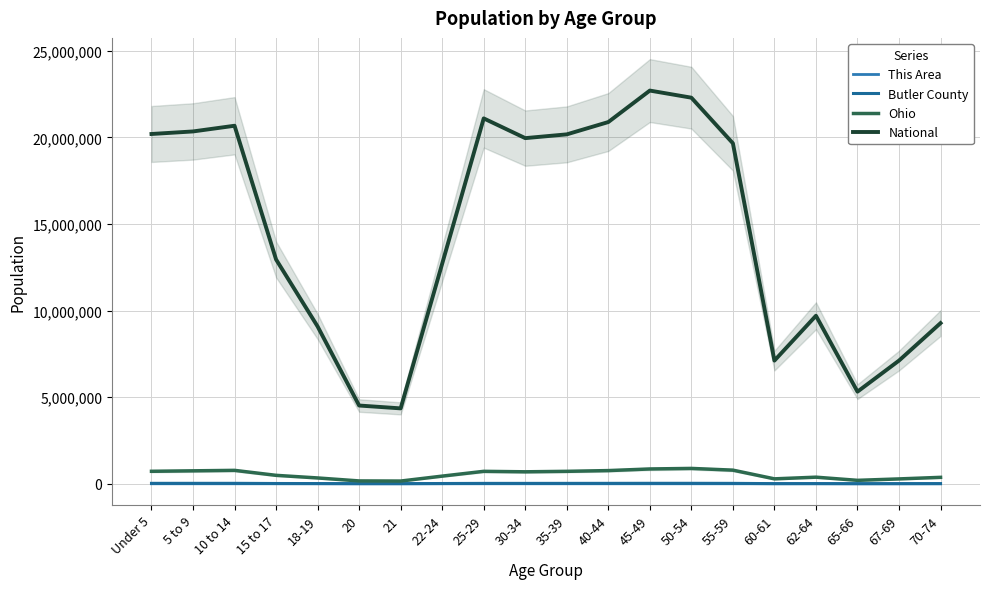

Does the chart display data point markers on the line(s)?

No